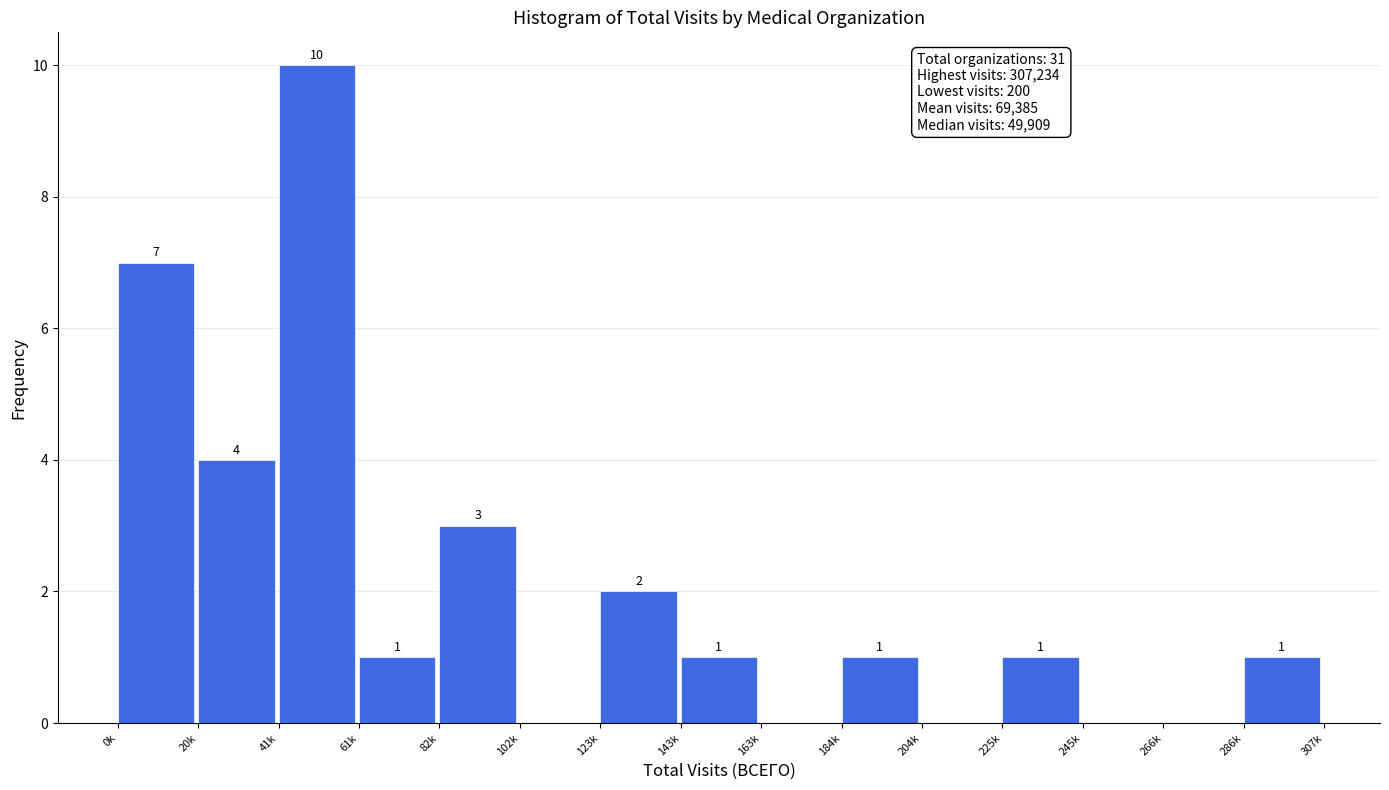

Reading right to left, list all the values displayed in this chart.

286k=1	266k=0	245k=0	225k=1	204k=0	184k=1	163k=0	143k=1	123k=2	102k=0	82k=3	61k=1	41k=10	20k=4	0k=7